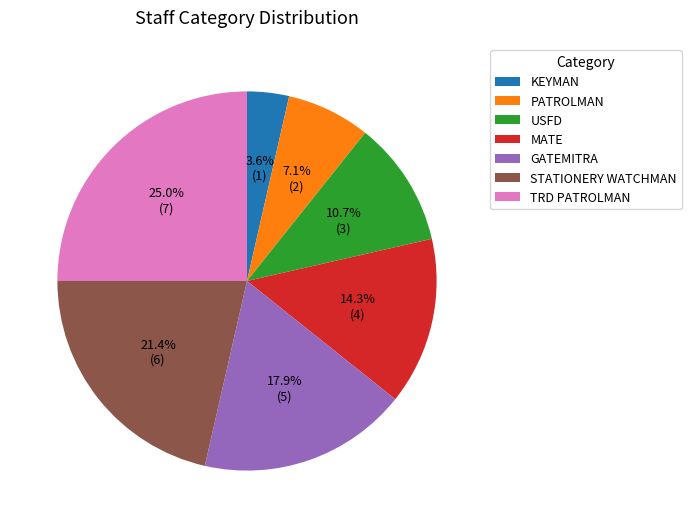

Is there a majority slice in this chart?

No